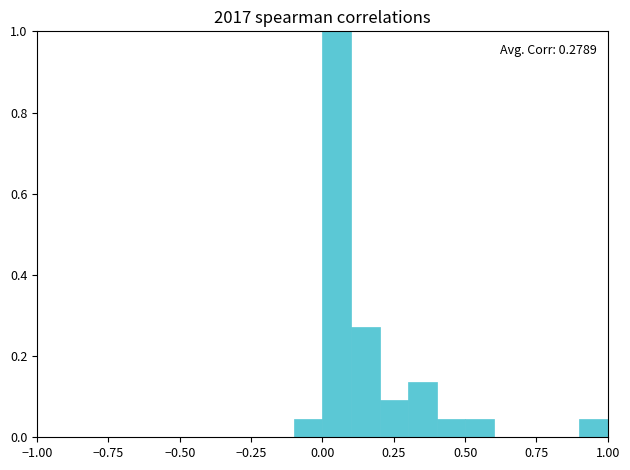

Around what value on the x-axis is the tallest bar? Give the approximate position of its centre, as read against the axis.

0.05